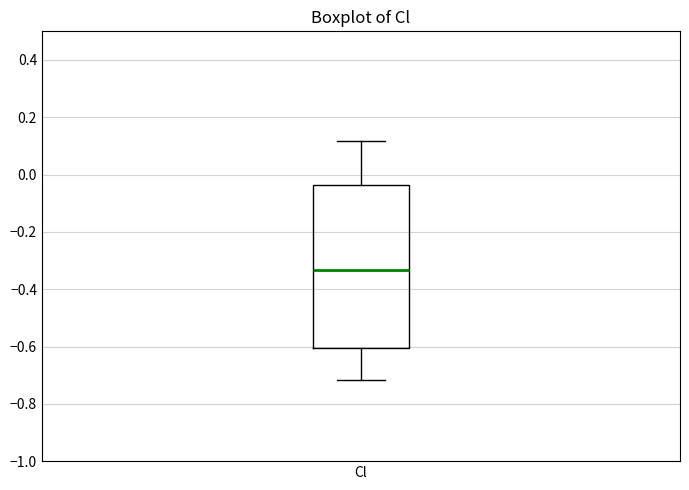

Where does the lower whisker of the box for Cl end on the y-axis? The values are not printed on the chart, so give them approximately, as read against the axis.

-0.72